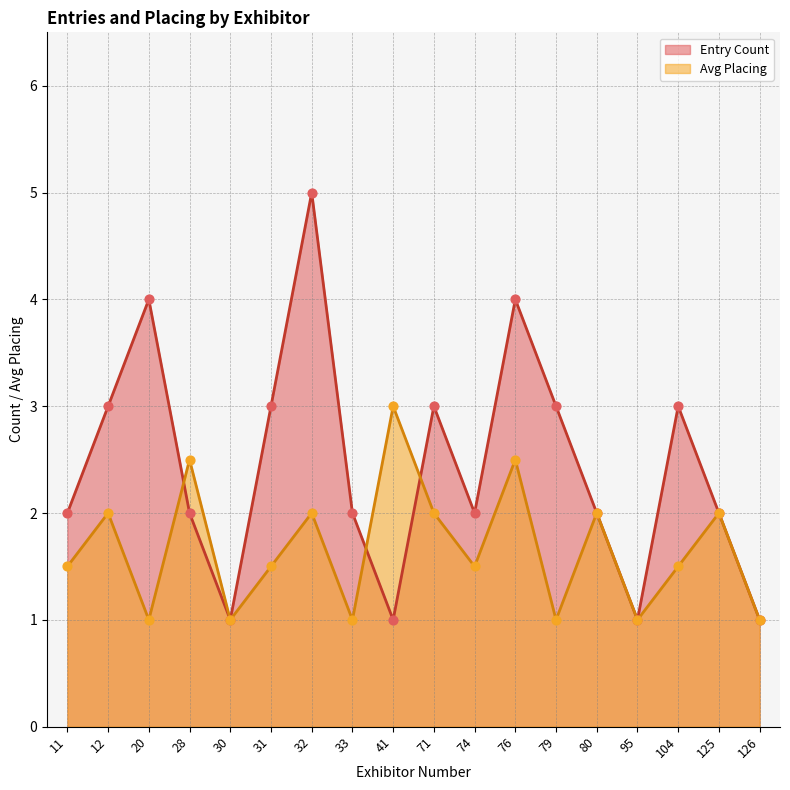

At which category is the sum across all series the highest?

32